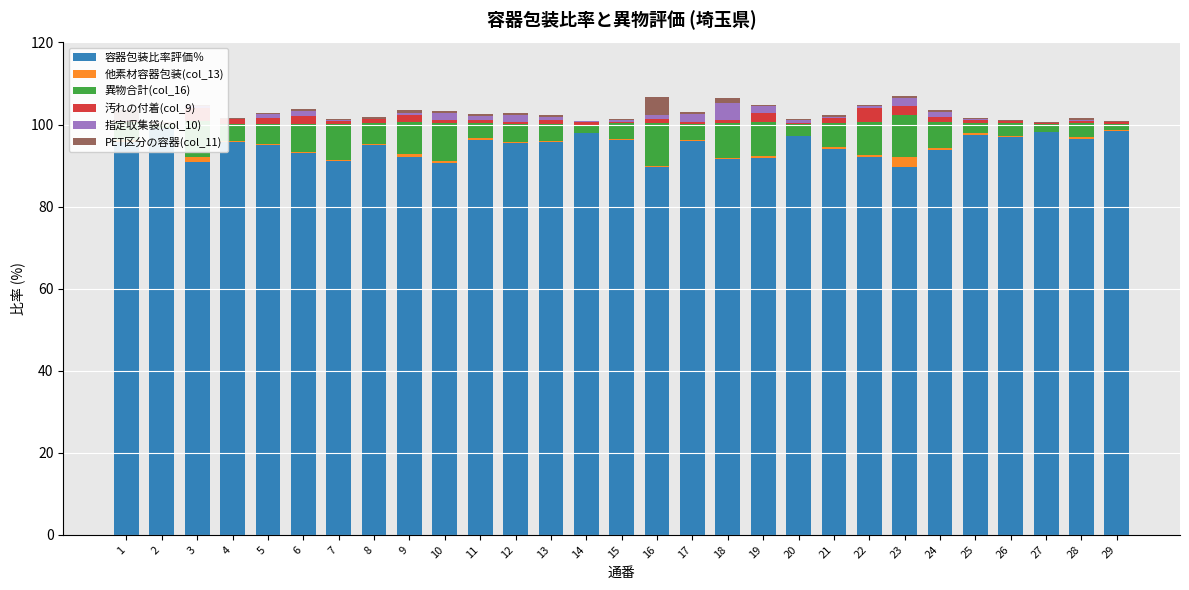

Reading left to right, what are all the values shown in this chart?

容器包装比率評価％: 1=95.7	2=99.2	3=91.0	4=95.8	5=95.1	6=93.0	7=91.2	8=94.9	9=92.2	10=90.7	11=96.2	12=95.6	13=95.9	14=98.0	15=96.1	16=89.6	17=96.0	18=91.5	19=91.9	20=97.1	21=94.0	22=92.0	23=89.7	24=93.7	25=97.5	26=96.9	27=98.2	28=96.6	29=98.4
他素材容器包装(col_13): 1=0.5	2=0.1	3=1.0	4=0.2	5=0.2	6=0.2	7=0.2	8=0.3	9=0.6	10=0.5	11=0.4	12=0.1	13=0.0	14=0.0	15=0.3	16=0.3	17=0.2	18=0.4	19=0.5	20=0.1	21=0.5	22=0.5	23=2.3	24=0.5	25=0.4	26=0.3	27=0.1	28=0.5	29=0.2
異物合計(col_16): 1=4.3	2=0.8	3=9.0	4=4.2	5=4.9	6=7.0	7=8.8	8=5.1	9=7.8	10=9.3	11=3.8	12=4.4	13=4.1	14=2.0	15=3.9	16=10.4	17=4.0	18=8.5	19=8.1	20=2.9	21=6.0	22=8.0	23=10.3	24=6.3	25=2.5	26=3.1	27=1.8	28=3.4	29=1.6
汚れの付着(col_9): 1=0.4	2=0.1	3=3.1	4=1.0	5=1.4	6=1.8	7=0.7	8=1.0	9=1.8	10=0.6	11=0.7	12=0.6	13=1.1	14=0.6	15=0.3	16=1.1	17=0.4	18=0.7	19=2.3	20=0.3	21=1.2	22=3.4	23=2.1	24=1.3	25=0.6	26=0.6	27=0.2	28=0.4	29=0.3
指定収集袋(col_10): 1=0.2	2=0.0	3=0.4	4=0.1	5=1.0	6=1.2	7=0.2	8=0.0	9=0.4	10=1.8	11=0.9	12=1.7	13=0.6	14=0.4	15=0.5	16=1.0	17=1.9	18=4.2	19=1.6	20=0.6	21=0.1	22=0.7	23=2.1	24=1.3	25=0.3	26=0.1	27=0.0	28=0.4	29=0.0
PET区分の容器(col_11): 1=2.3	2=0.3	3=0.4	4=0.3	5=0.3	6=0.5	7=0.2	8=0.5	9=0.8	10=0.5	11=0.4	12=0.4	13=0.5	14=0.0	15=0.2	16=4.3	17=0.4	18=1.2	19=0.4	20=0.3	21=0.6	22=0.2	23=0.5	24=0.5	25=0.4	26=0.3	27=0.3	28=0.5	29=0.2